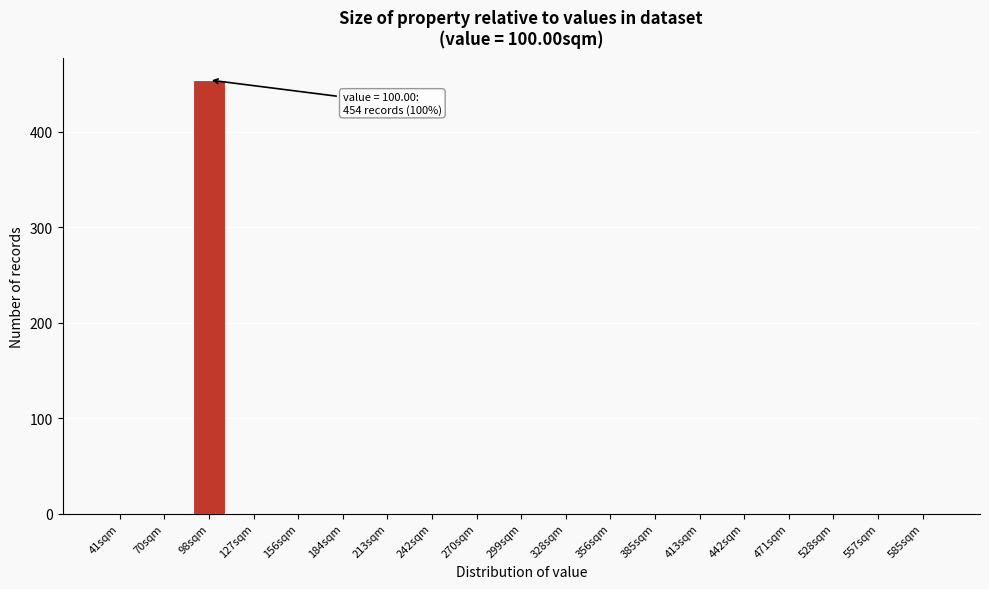

Reading left to right, what are all the values shown in this chart?

41sqm=0	70sqm=0	98sqm=454	127sqm=0	156sqm=0	184sqm=0	213sqm=0	242sqm=0	270sqm=0	299sqm=0	328sqm=0	356sqm=0	385sqm=0	413sqm=0	442sqm=0	471sqm=0	528sqm=0	557sqm=0	585sqm=0